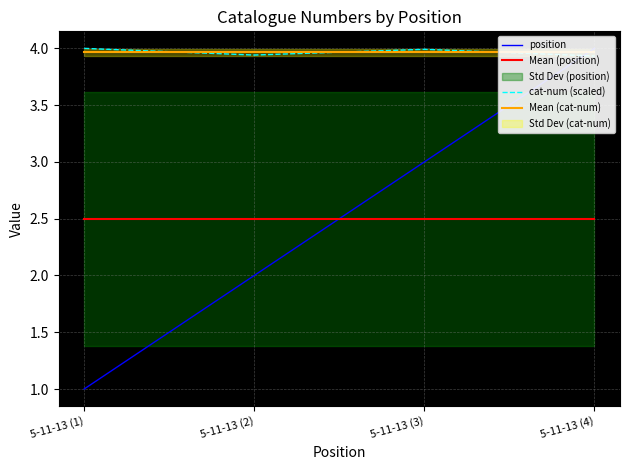

True or false: position and cat-num cross at least once.

True